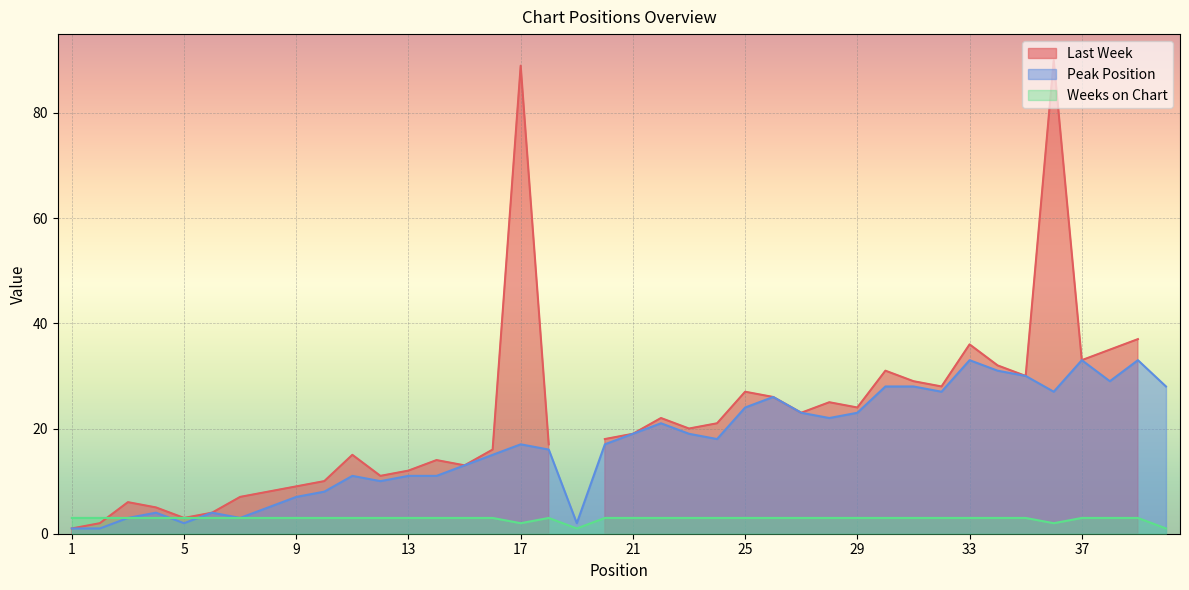

What is the highest value of the Weeks on Chart series?

3